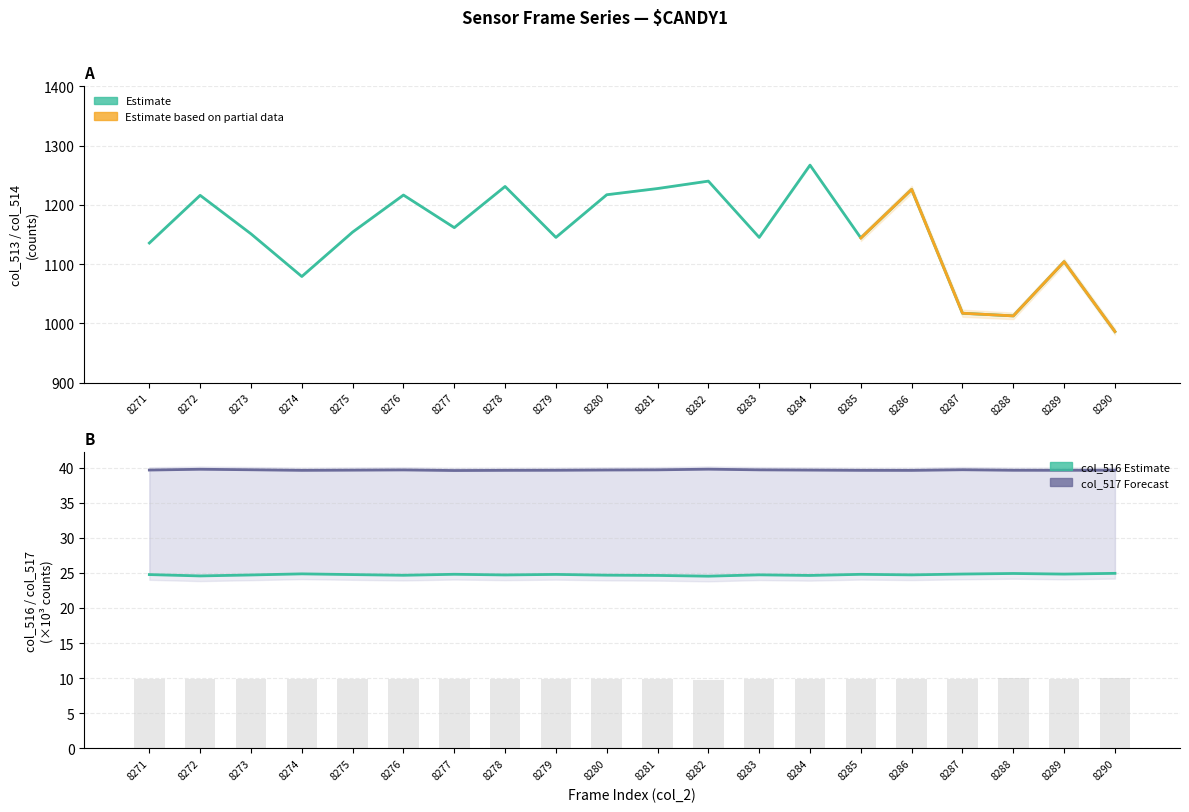

Reading left to right, transcribe all the data shown in this chart.

col_513: 8271=1135.5	8272=1216.0	8273=1151.0	8274=1079.0	8275=1154.0	8276=1216.5	8277=1161.5	8278=1231.0	8279=1145.0	8280=1217.0	8281=1227.5	8282=1240.0	8283=1145.0	8284=1267.0	8285=1144.0	8286=1226.0	8287=1017.0	8288=1012.5	8289=1104.0	8290=986.0
col_514: 8271=681.3	8272=729.6	8273=690.6	8274=647.4	8275=692.4	8276=729.9	8277=696.9	8278=738.6	8279=687.0	8280=730.2	8281=736.5	8282=744.0	8283=687.0	8284=760.2	8285=686.4	8286=735.6	8287=610.2	8288=607.5	8289=662.4	8290=591.6
col_516: 8271=24.8	8272=24.6	8273=24.7	8274=24.9	8275=24.8	8276=24.7	8277=24.8	8278=24.7	8279=24.8	8280=24.7	8281=24.6	8282=24.5	8283=24.7	8284=24.6	8285=24.8	8286=24.7	8287=24.8	8288=24.9	8289=24.8	8290=24.9
col_517: 8271=39.6	8272=39.8	8273=39.7	8274=39.6	8275=39.6	8276=39.7	8277=39.6	8278=39.6	8279=39.6	8280=39.6	8281=39.7	8282=39.8	8283=39.7	8284=39.6	8285=39.6	8286=39.6	8287=39.7	8288=39.6	8289=39.6	8290=39.6